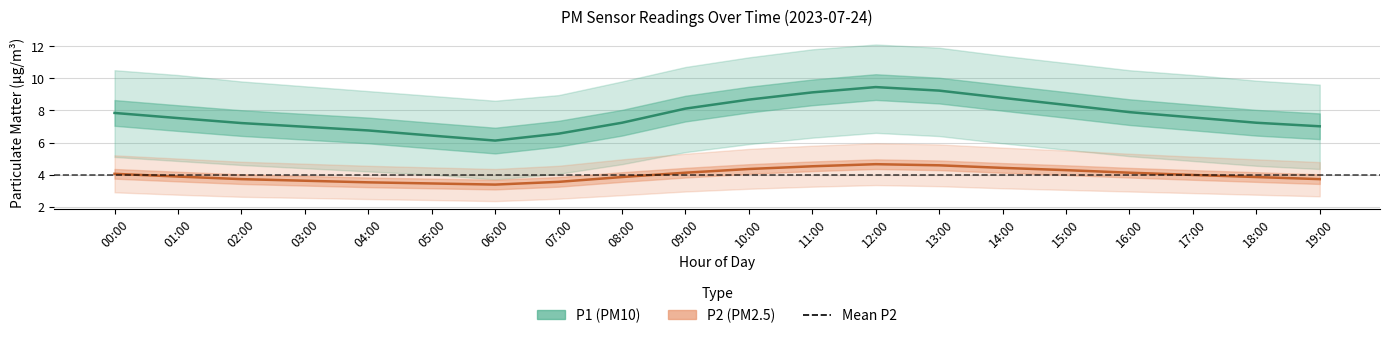

List the series in order of their peak value, highest first.

P1_upper, P1, P1_lower, P2_upper, P2, P2_lower